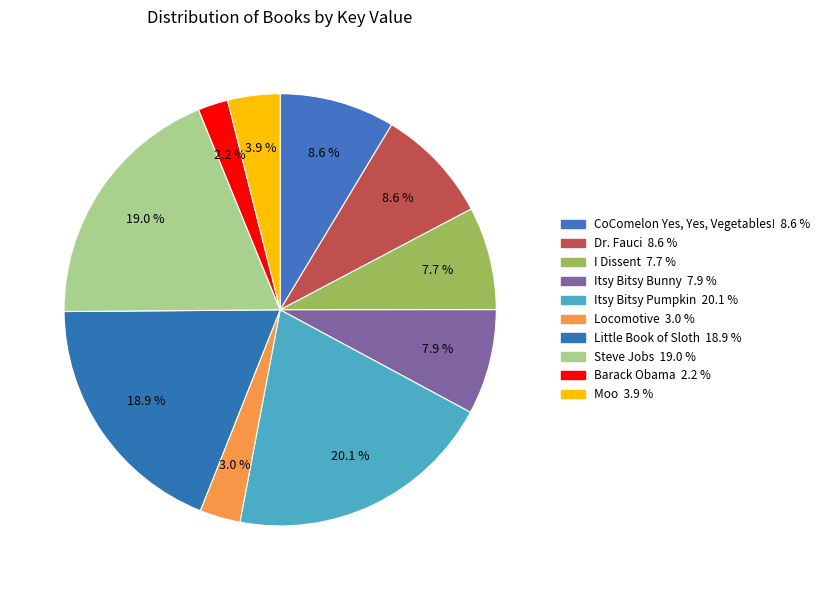

How many slices are in this pie chart?

10